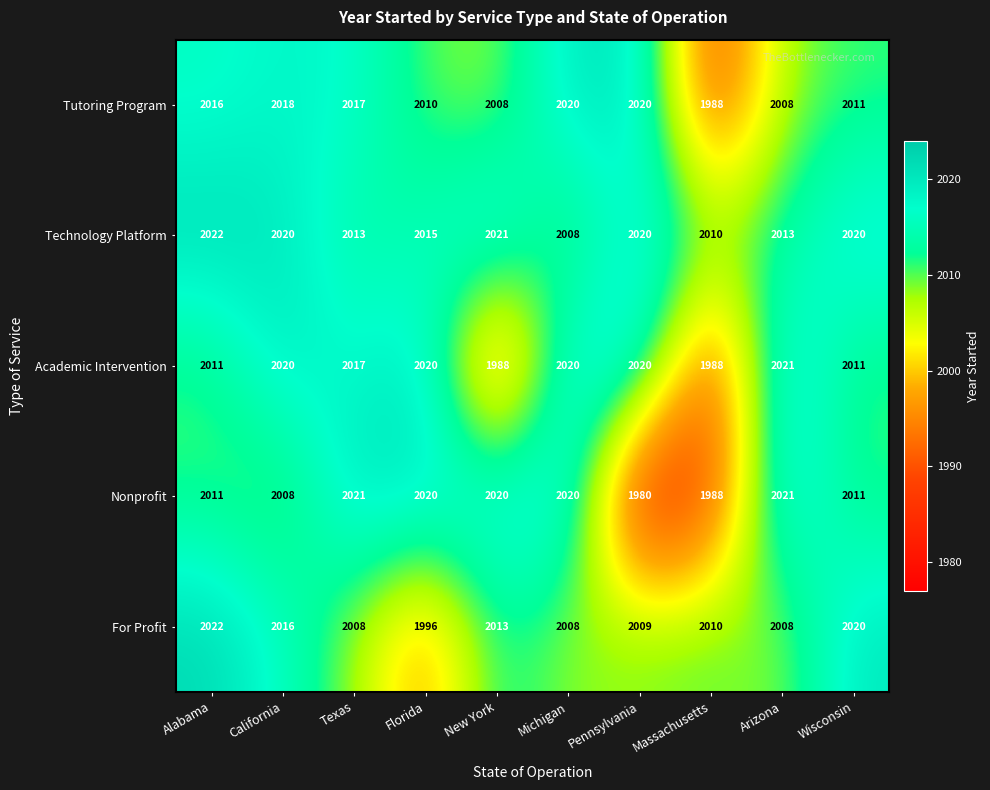

At how many categories does at least one series exceed 2019?

9